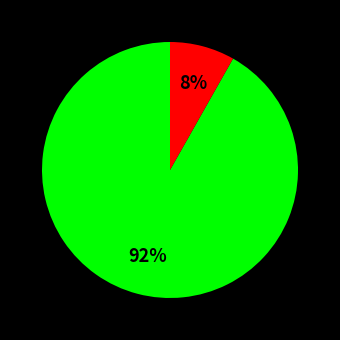

Is there any slice that represents more than half of the pie?

Yes